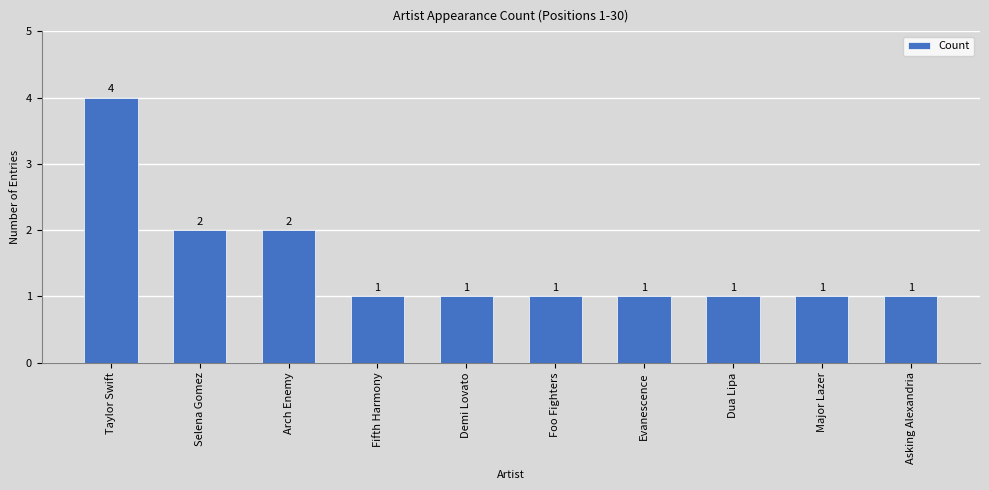

Is it true that the value at Arch Enemy is 0?

False